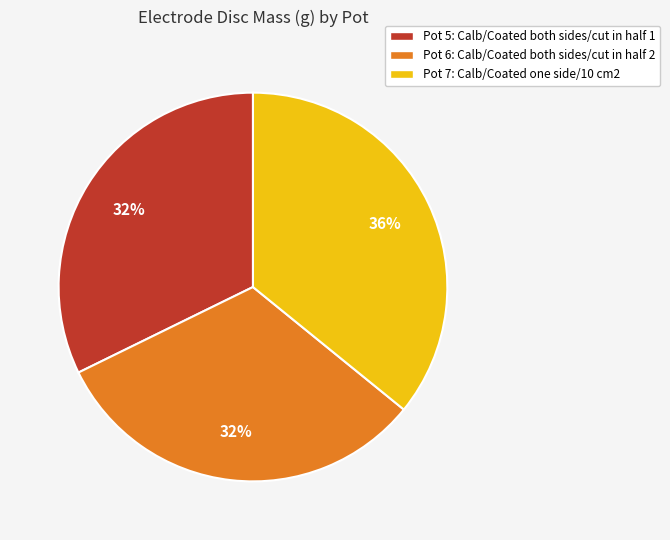

Which category has the biggest portion of the pie?

Pot 7: Calb/Coated one side/10 cm2